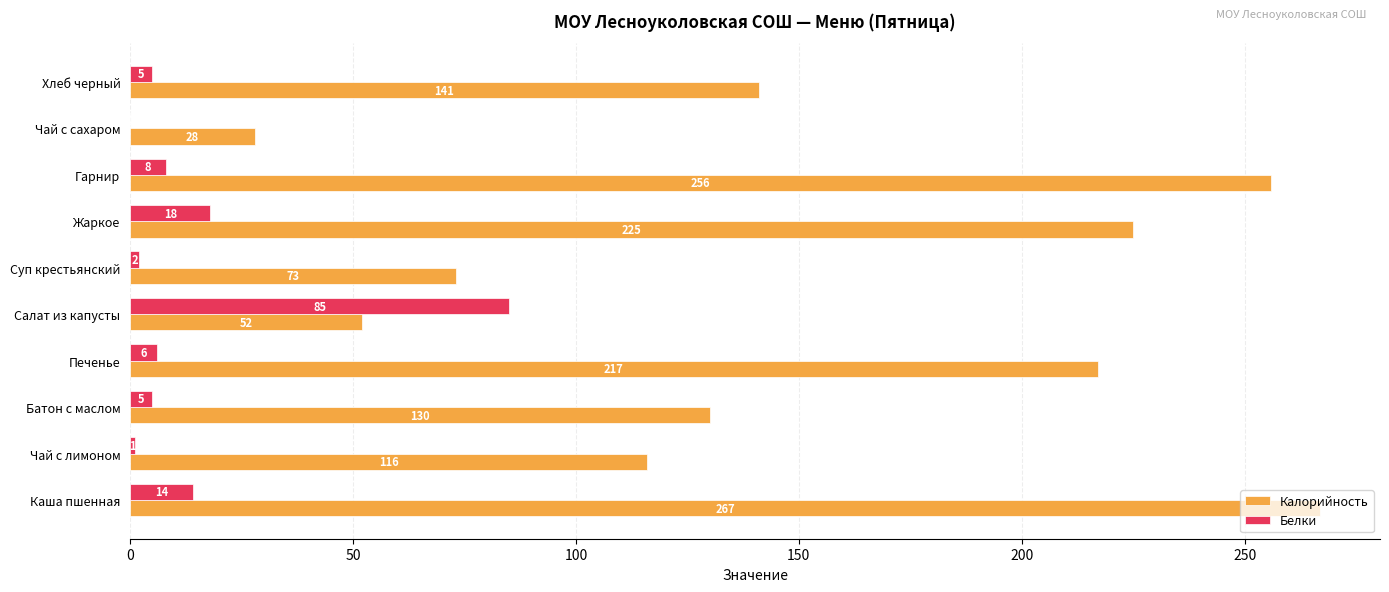

Is it true that Калорийность equals 52 at Салат из капусты?

True